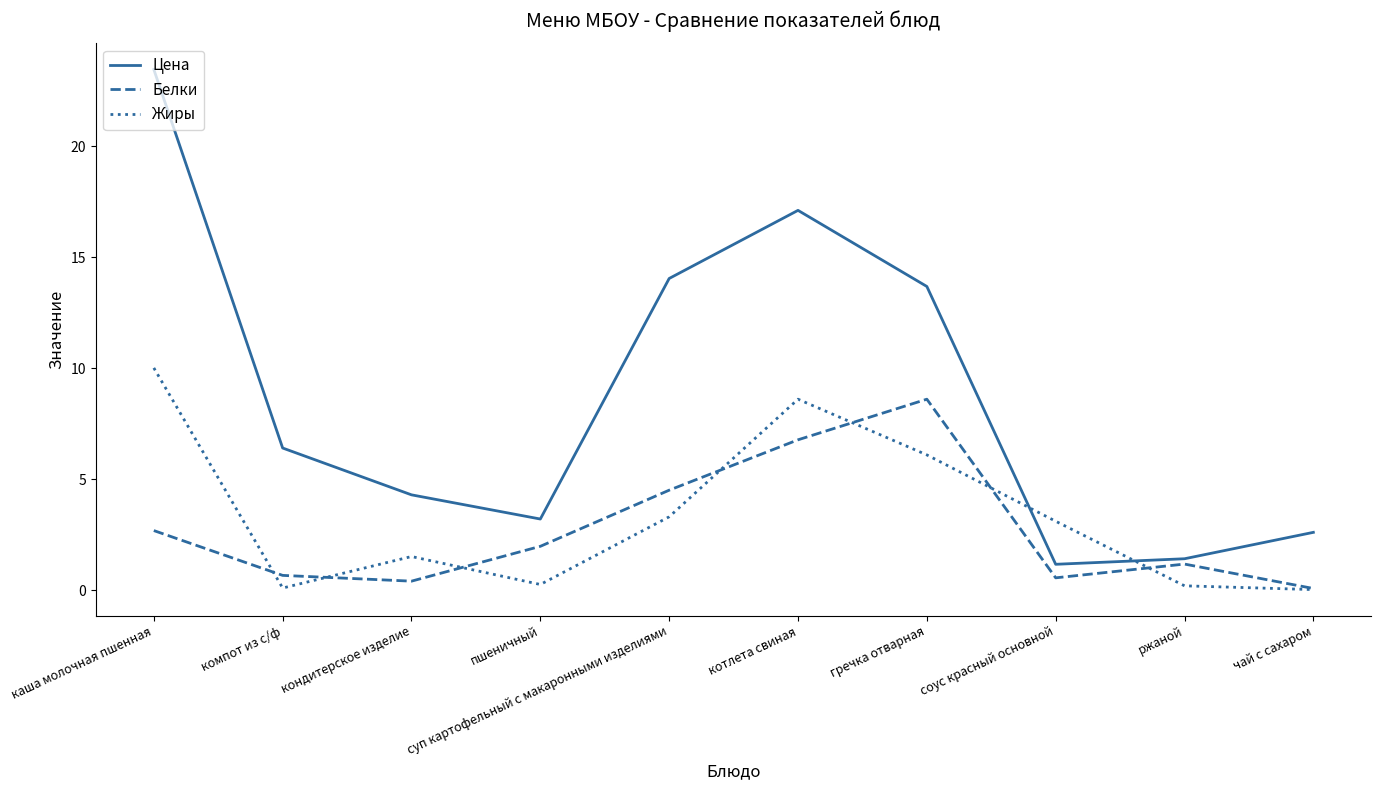

At which category is the sum across all series the highest?

каша молочная пшенная